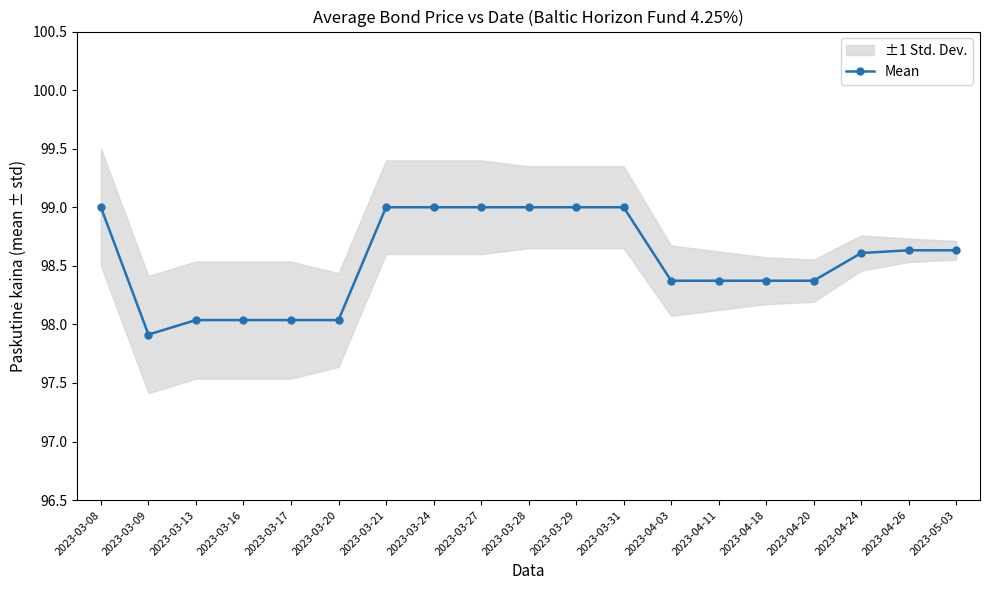

At which category does the chart reach its peak across all series?

2023-03-08